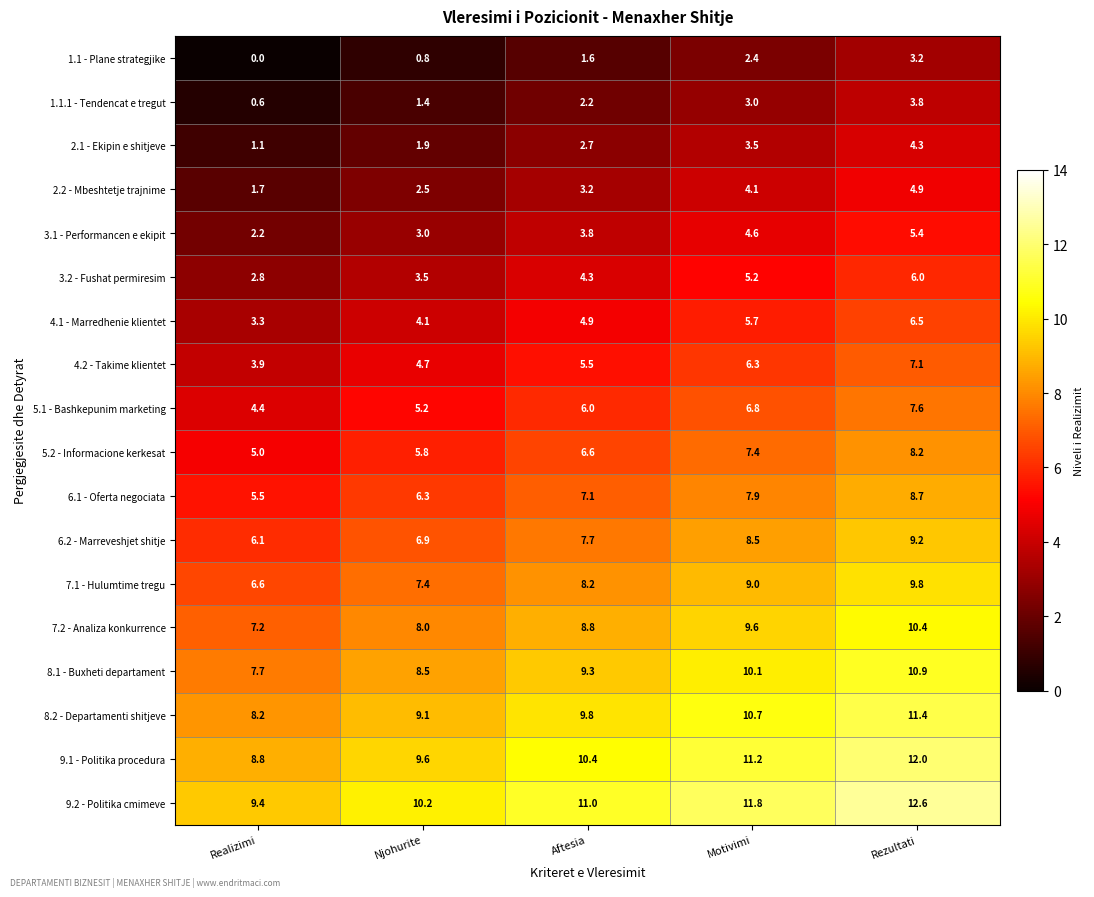

At Motivimi, list the series in order from largest to smallest.

9.2 - Politika cmimeve, 9.1 - Politika procedura, 8.2 - Departamenti shitjeve, 8.1 - Buxheti departament, 7.2 - Analiza konkurrence, 7.1 - Hulumtime tregu, 6.2 - Marreveshjet shitje, 6.1 - Oferta negociata, 5.2 - Informacione kerkesat, 5.1 - Bashkepunim marketing, 4.2 - Takime klientet, 4.1 - Marredhenie klientet, 3.2 - Fushat permiresim, 3.1 - Performancen e ekipit, 2.2 - Mbeshtetje trajnime, 2.1 - Ekipin e shitjeve, 1.1.1 - Tendencat e tregut, 1.1 - Plane strategjike